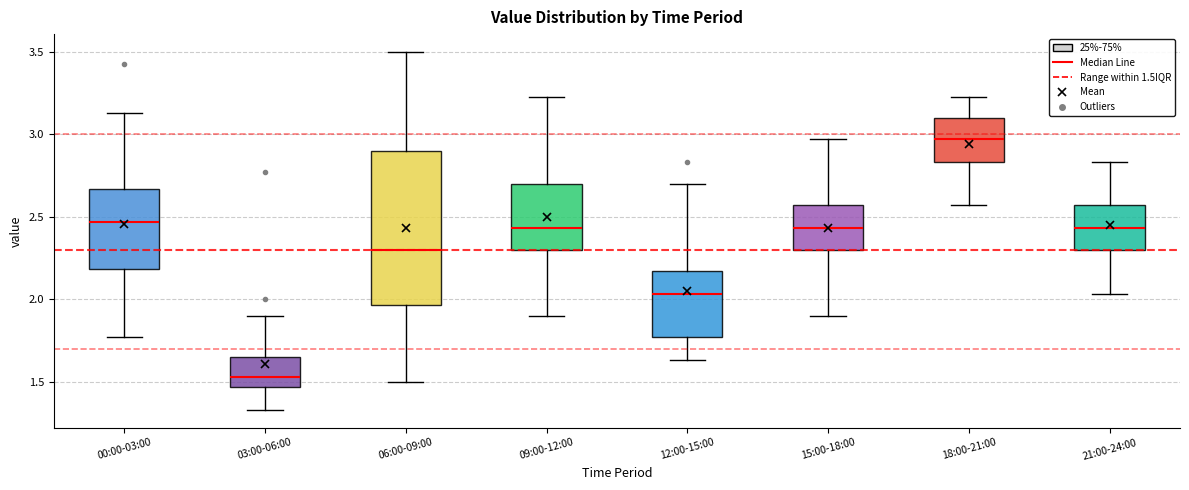

Reading left to right, transcribe this box plot: for each box, give where its median line is, the range the box spans, and where its two whiskers end, as read against the y-axis. The values are not printed on the chart, so give them approximately, as read against the axis.

00:00-03:00: median 2.45, box 2.20 to 2.65, whiskers 1.75 to 3.15
03:00-06:00: median 1.55, box 1.45 to 1.65, whiskers 1.35 to 1.90
06:00-09:00: median 2.30, box 1.95 to 2.90, whiskers 1.50 to 3.50
09:00-12:00: median 2.45, box 2.30 to 2.70, whiskers 1.90 to 3.25
12:00-15:00: median 2.05, box 1.75 to 2.15, whiskers 1.65 to 2.70
15:00-18:00: median 2.45, box 2.30 to 2.55, whiskers 1.90 to 2.95
18:00-21:00: median 2.95, box 2.85 to 3.10, whiskers 2.55 to 3.25
21:00-24:00: median 2.45, box 2.30 to 2.55, whiskers 2.05 to 2.85